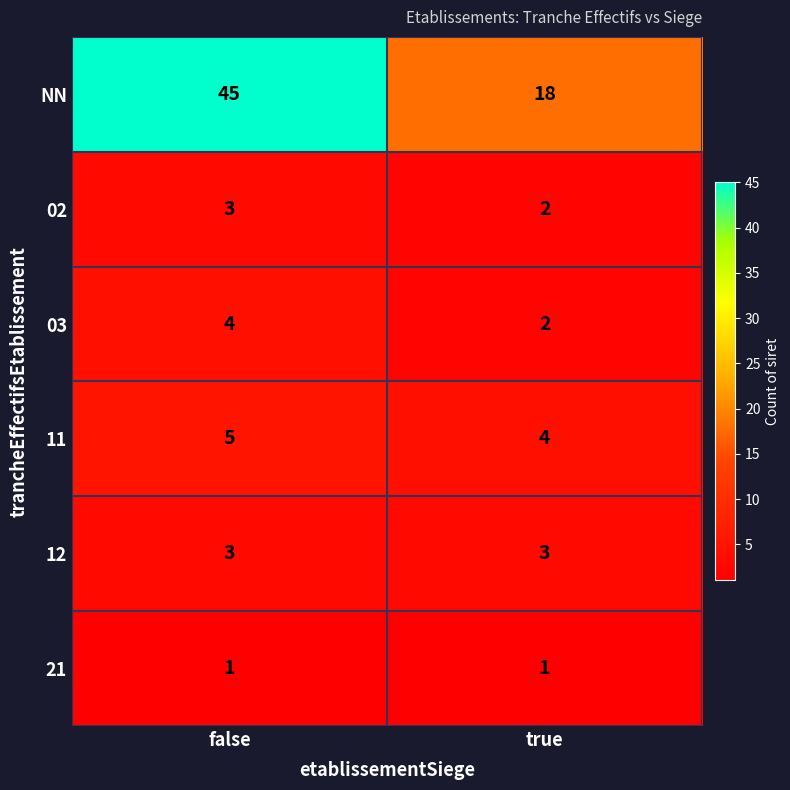

Read the NN value at true, to the nearest 10.

20